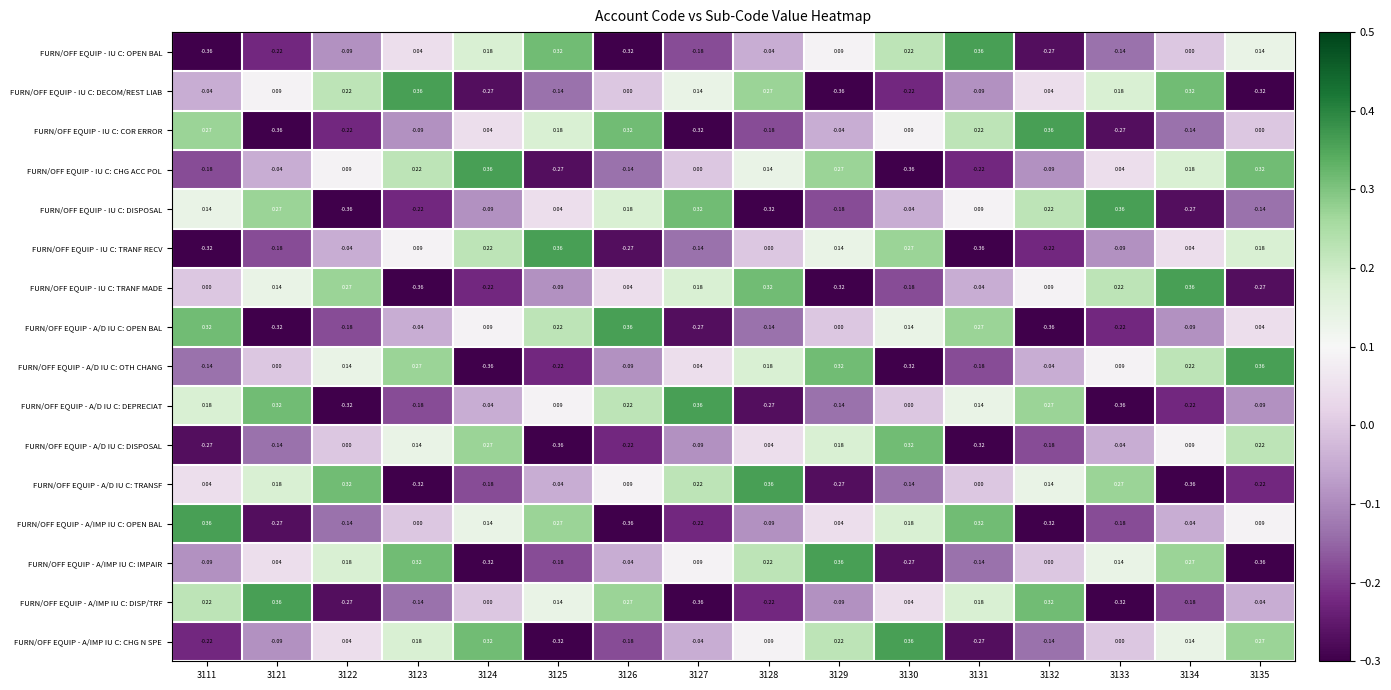

Between 3123 and 3133, which series saw the biggest shift?

FURN/OFF EQUIP - A/D IU C: TRANSF